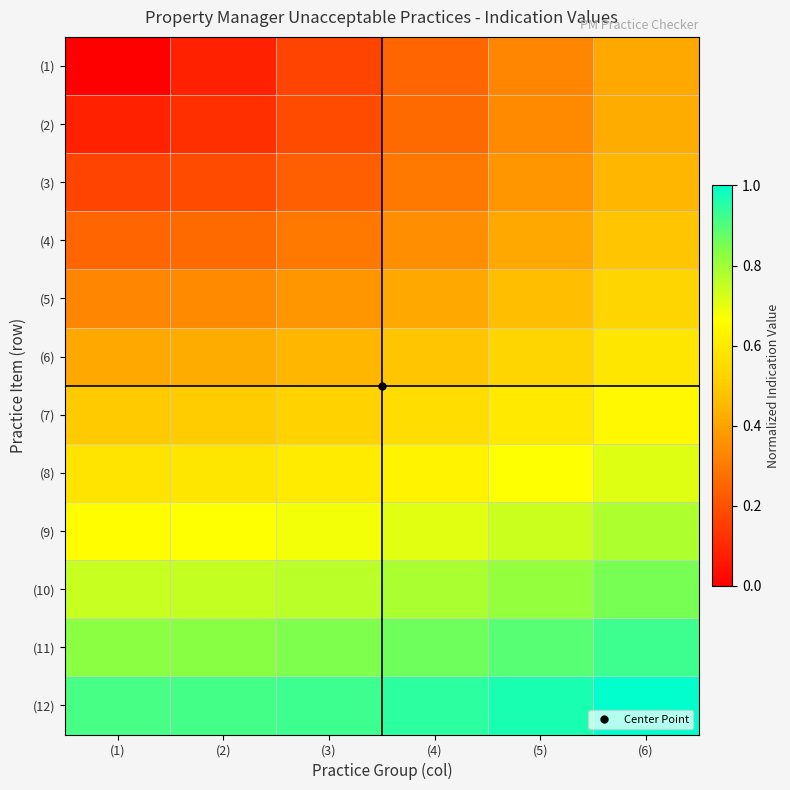

Which label corresponds to the largest value in the chart?

(6)